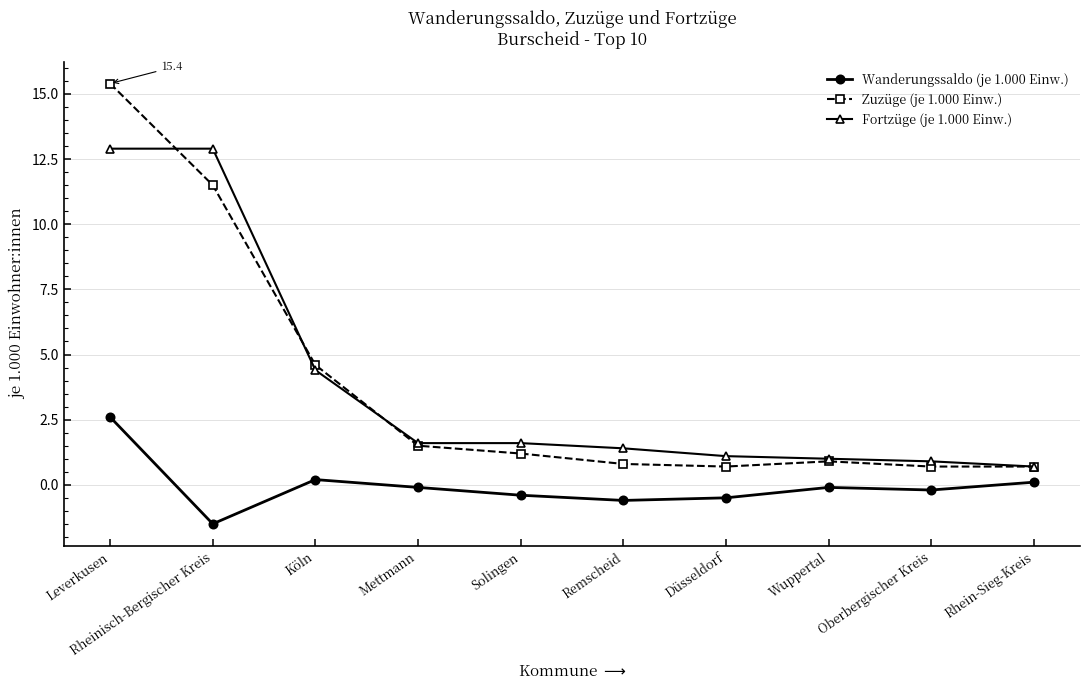

Which label corresponds to the smallest value in the chart?

Rheinisch-Bergischer Kreis